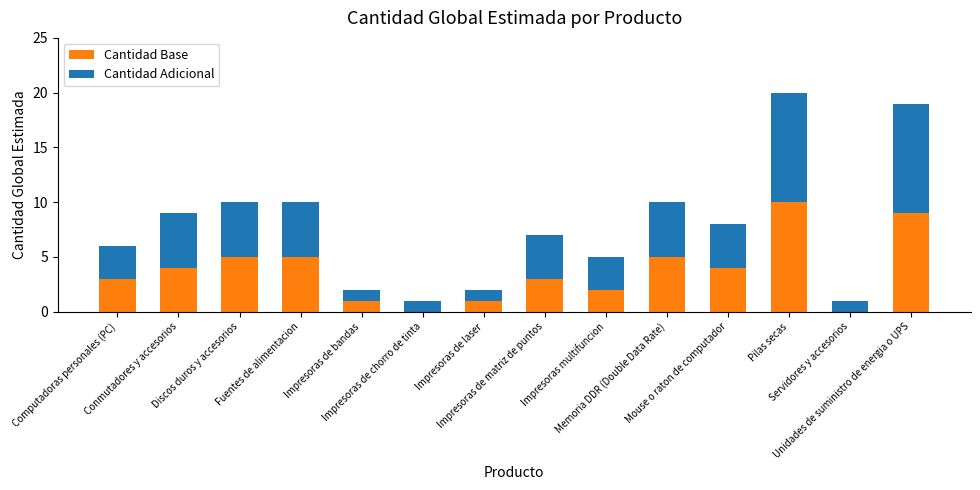

What are all the series names shown in the legend?

Cantidad Base, Cantidad Adicional